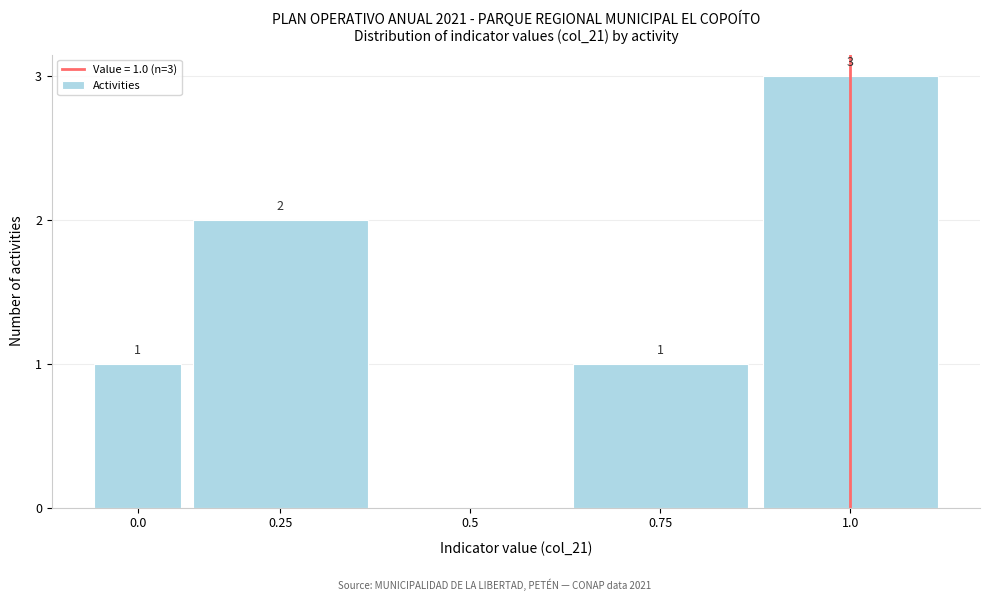

Reading left to right, list all the values displayed in this chart.

0.0=1	0.25=2	0.5=0	0.75=1	1.0=3